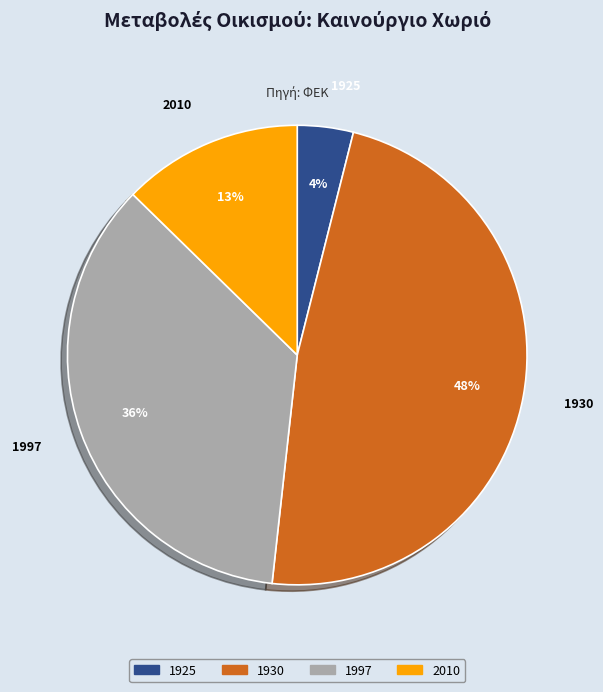

What percentage is the 1925 slice, to the nearest percent?

4%